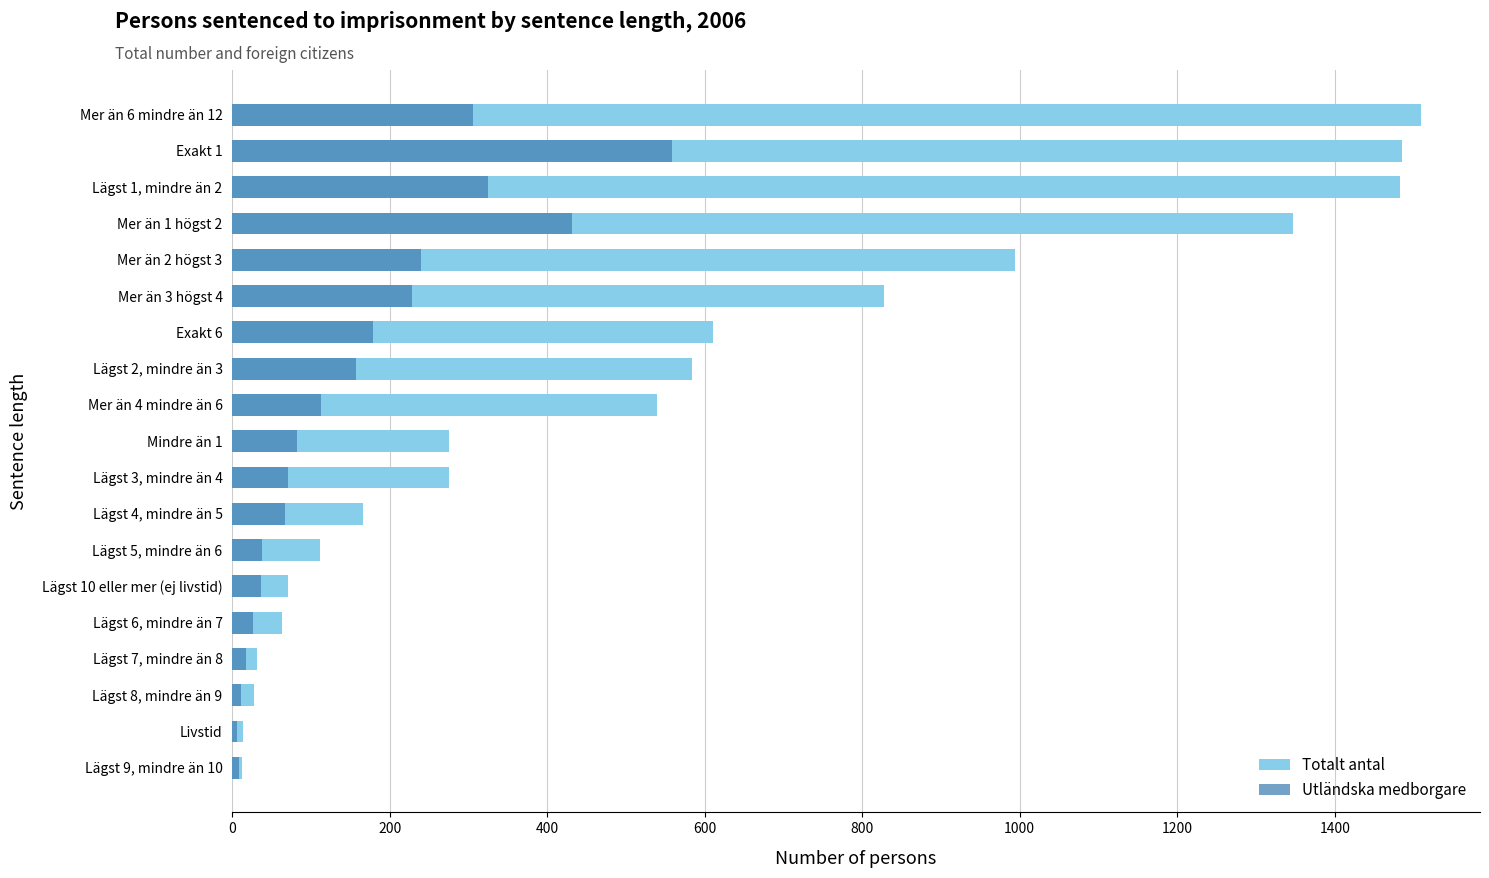

What is the difference between the second highest and second lowest values in the Totalt antal series?

1471